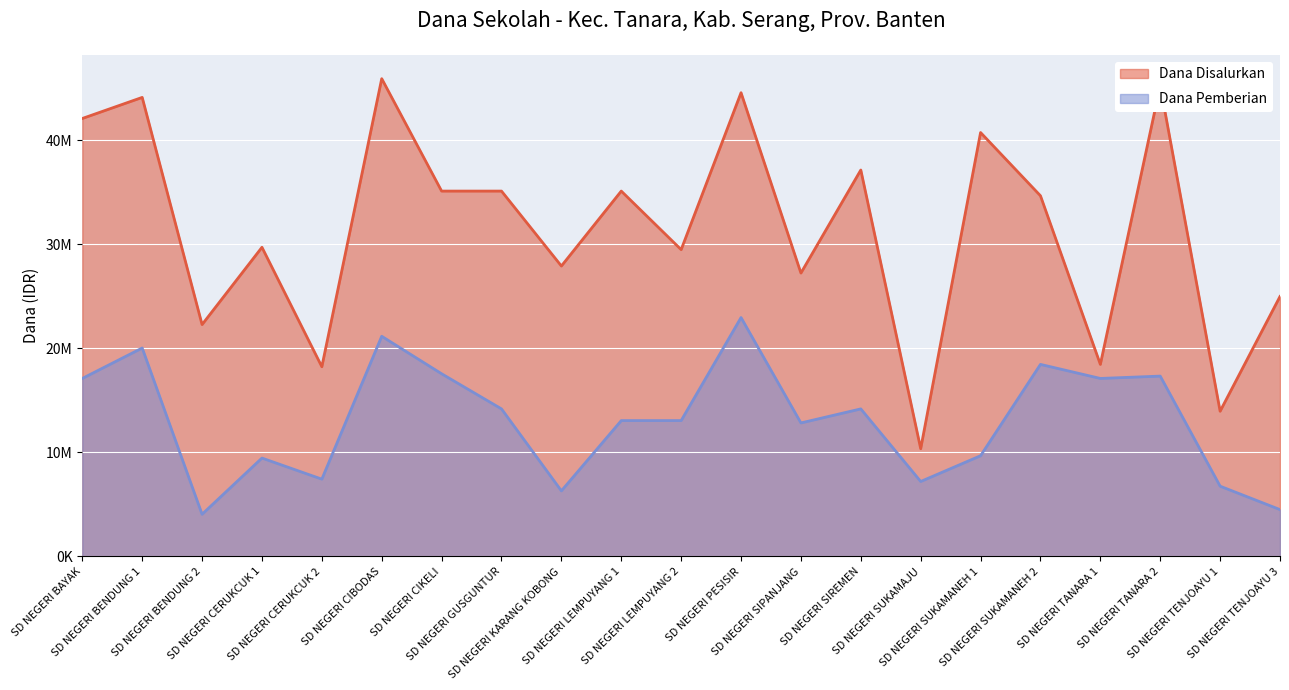

What is the difference between the Dana Pemberian values at SD NEGERI TENJOAYU 3 and SD NEGERI SIPANJANG?

8325000